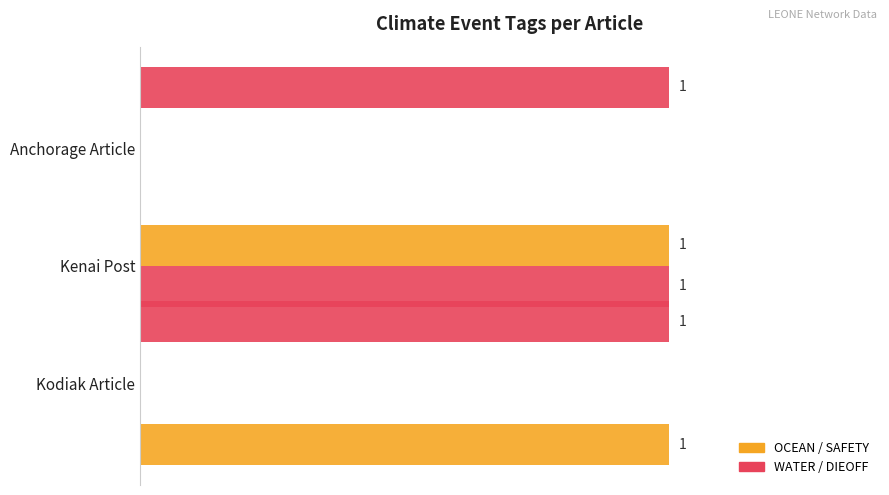

How many values in WATER are above zero?

1